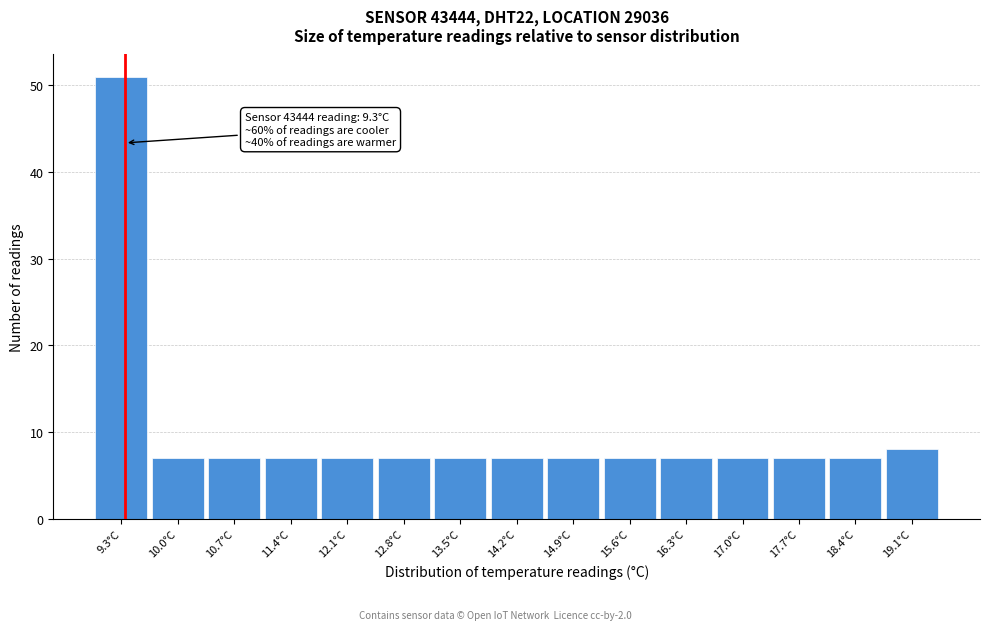

Over which range of the x-axis is the bar tallest?

8.9 to 9.6